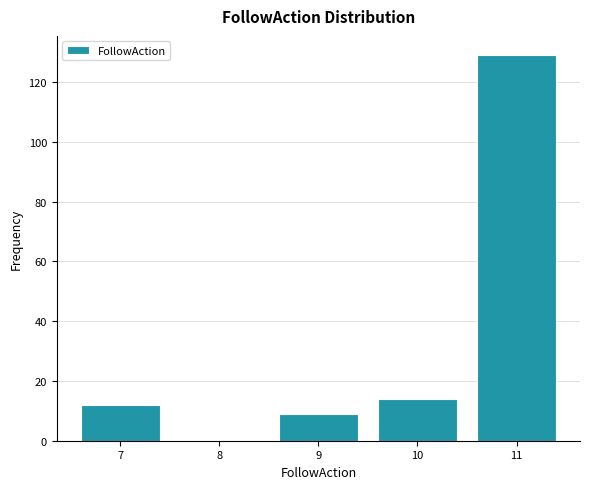

Reading left to right, list every bar in this chart as the range it spans on the x-axis followed by its height. The values are not printed on the chart, so give them approximately, as read against the axis.

6.5 to 7.5: 12
7.5 to 8.5: 0
8.5 to 9.5: 10
9.5 to 10.5: 14
10.5 to 11.5: 130